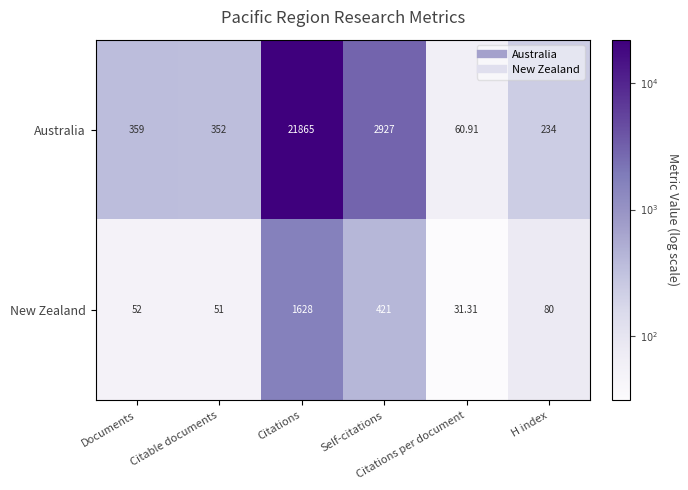

Which series has the largest total across all categories?

Australia